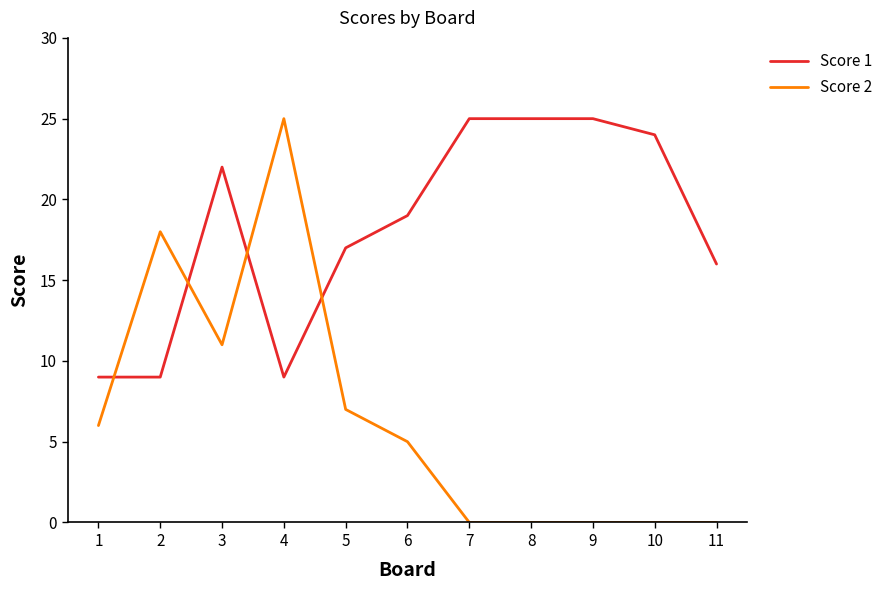

What is the approximate value of Score 1 at 6, to the nearest 10?

20